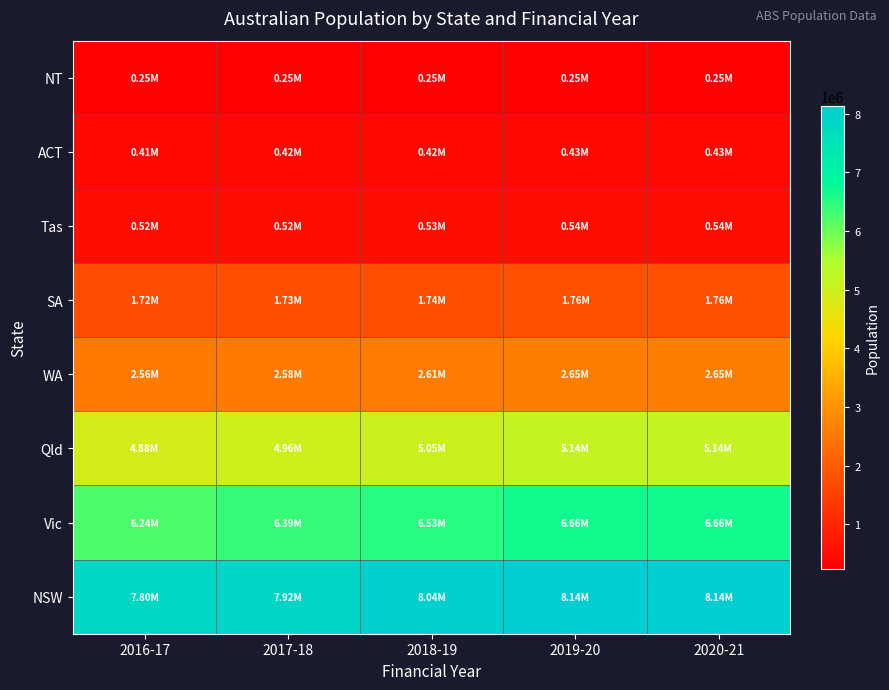

At which category is the sum across all series the highest?

2020-21